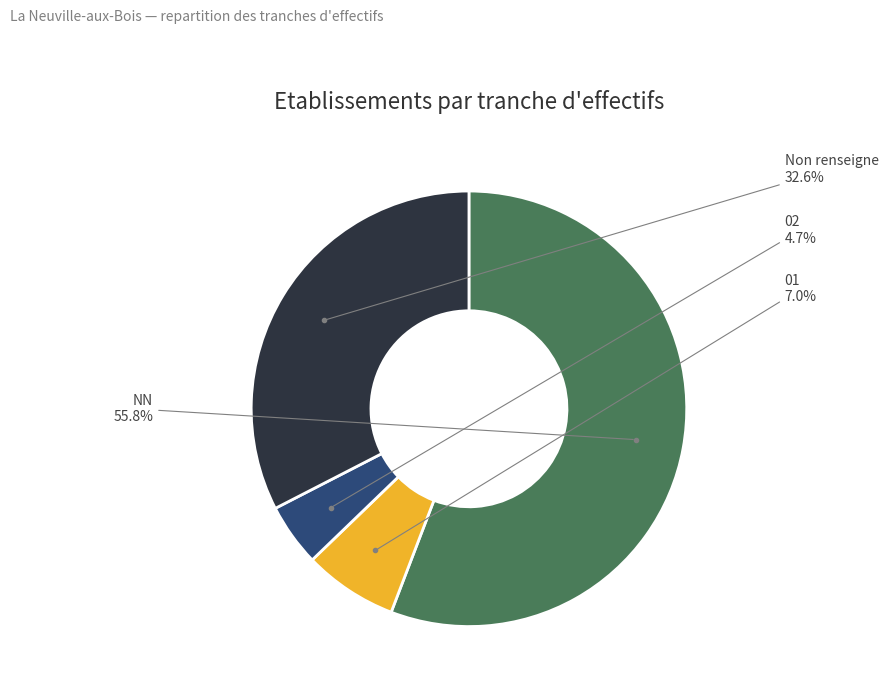

Does any single category account for the majority?

Yes